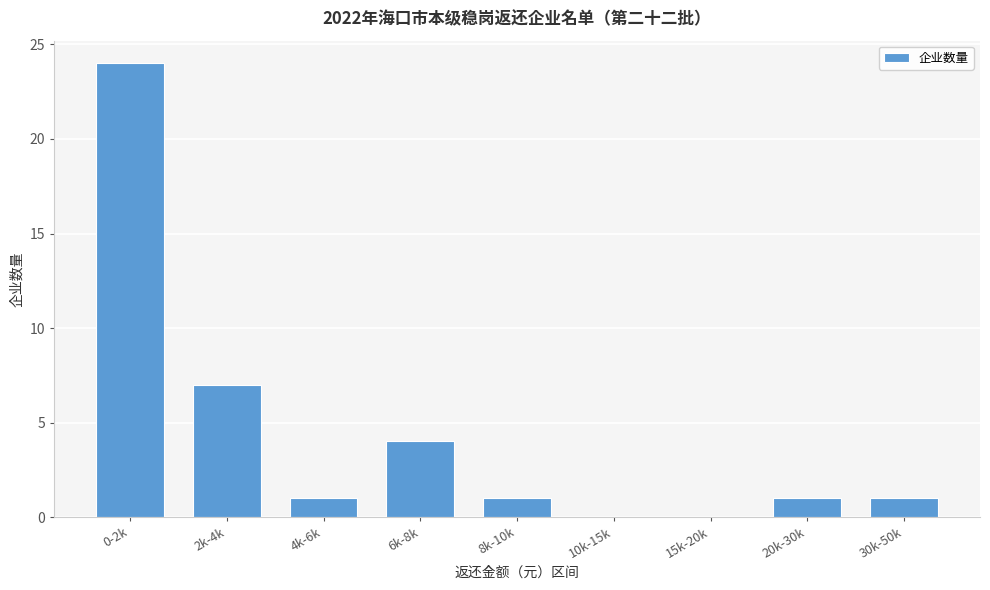

Reading left to right, transcribe all the data shown in this chart.

0-2k=24	2k-4k=7	4k-6k=1	6k-8k=4	8k-10k=1	10k-15k=0	15k-20k=0	20k-30k=1	30k-50k=1